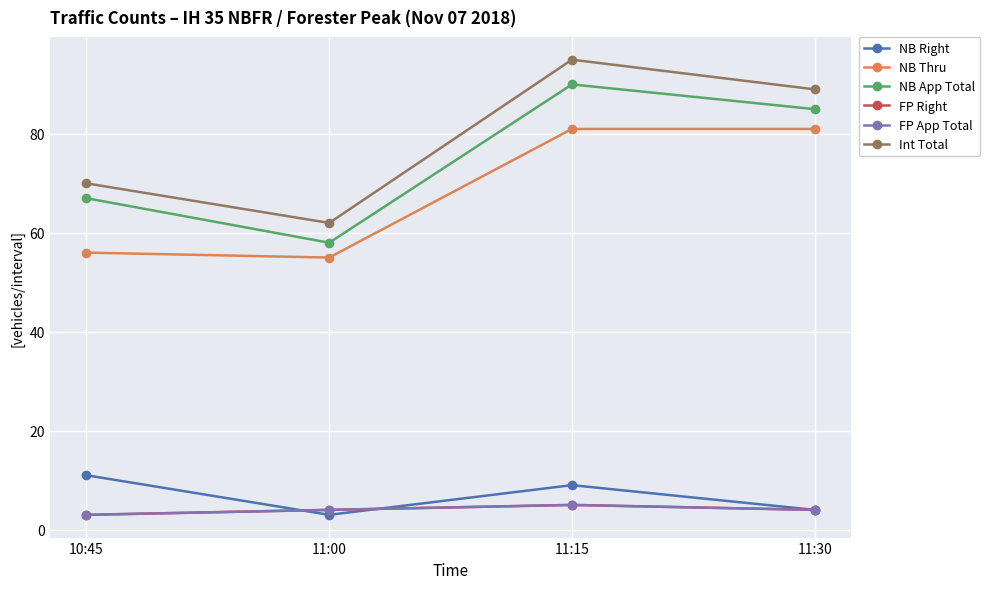

List the series in order of their peak value, lowest first.

FP Right, FP App Total, NB Right, NB Thru, NB App Total, Int Total